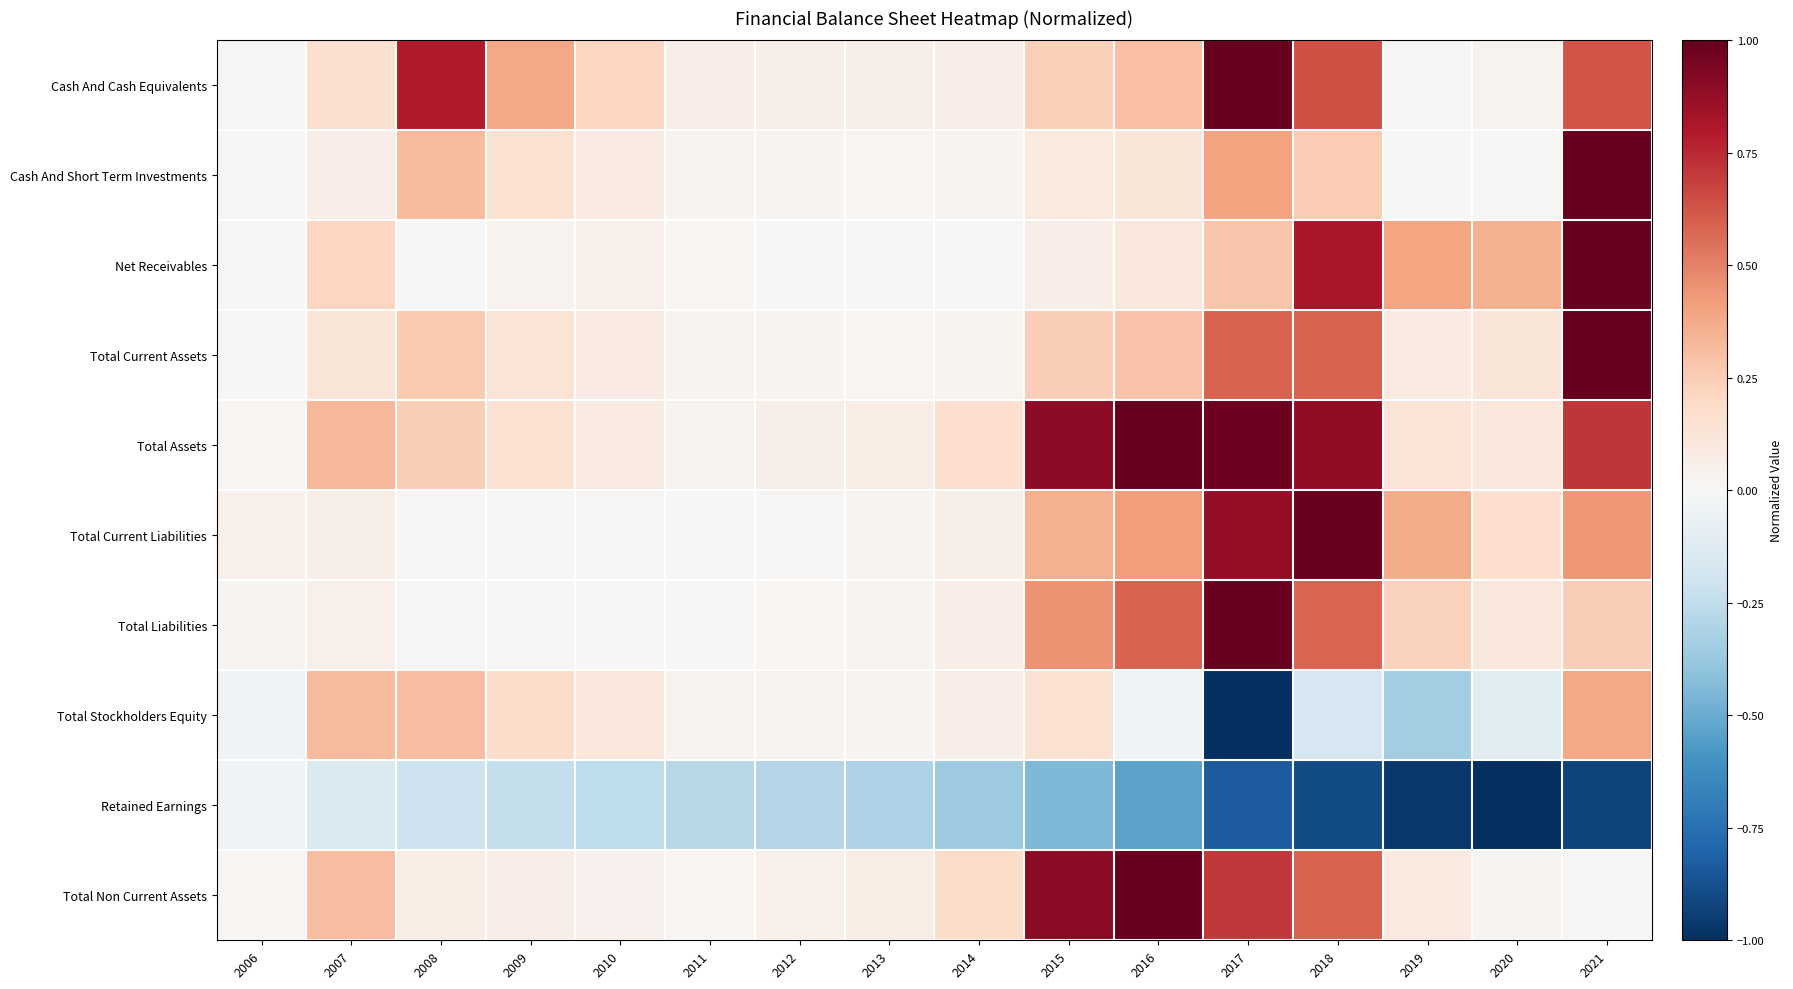

How many series are shown in this chart?

10